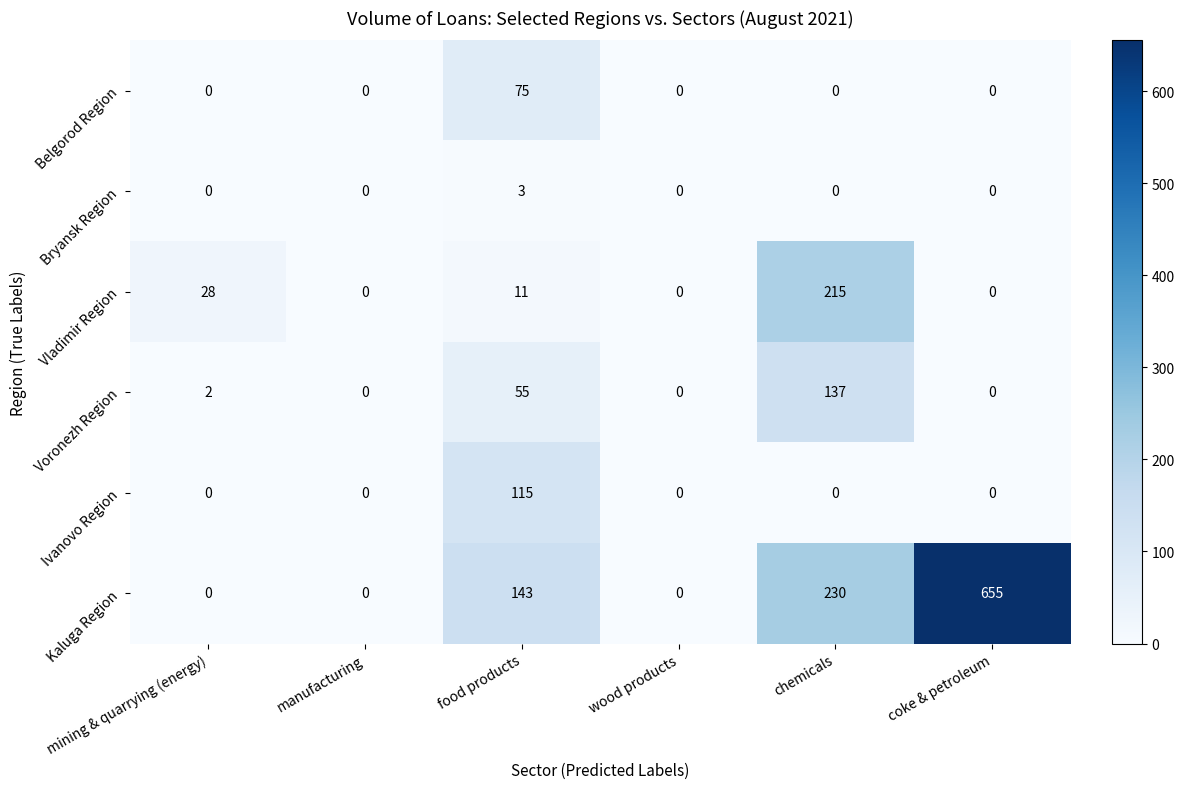

What is the total value across all series at mining & quarrying (energy)?

30